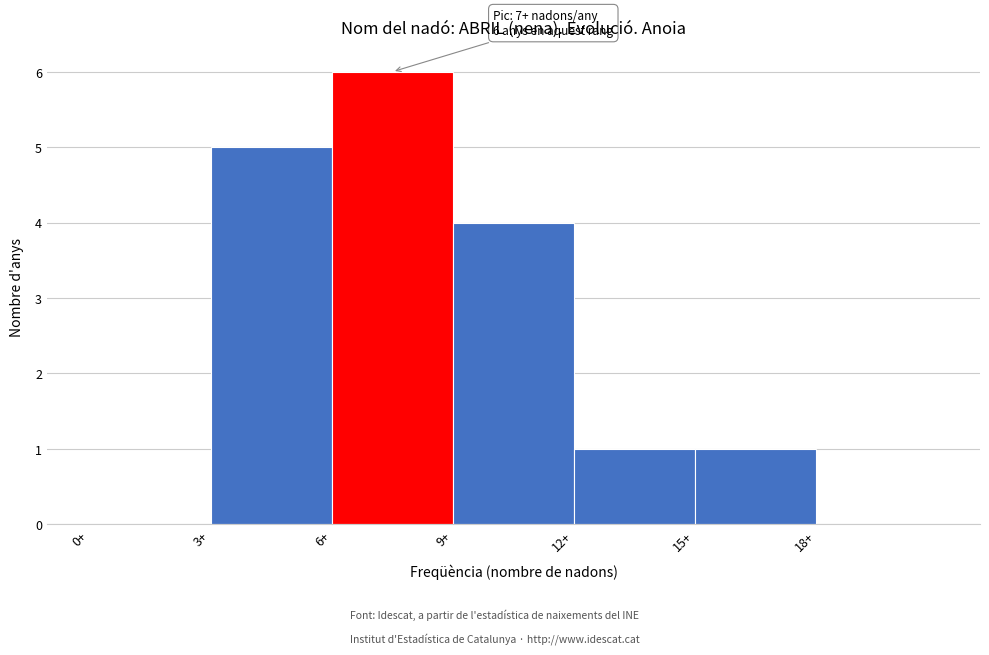

Which range on the x-axis has the tallest bar?

6 to 9